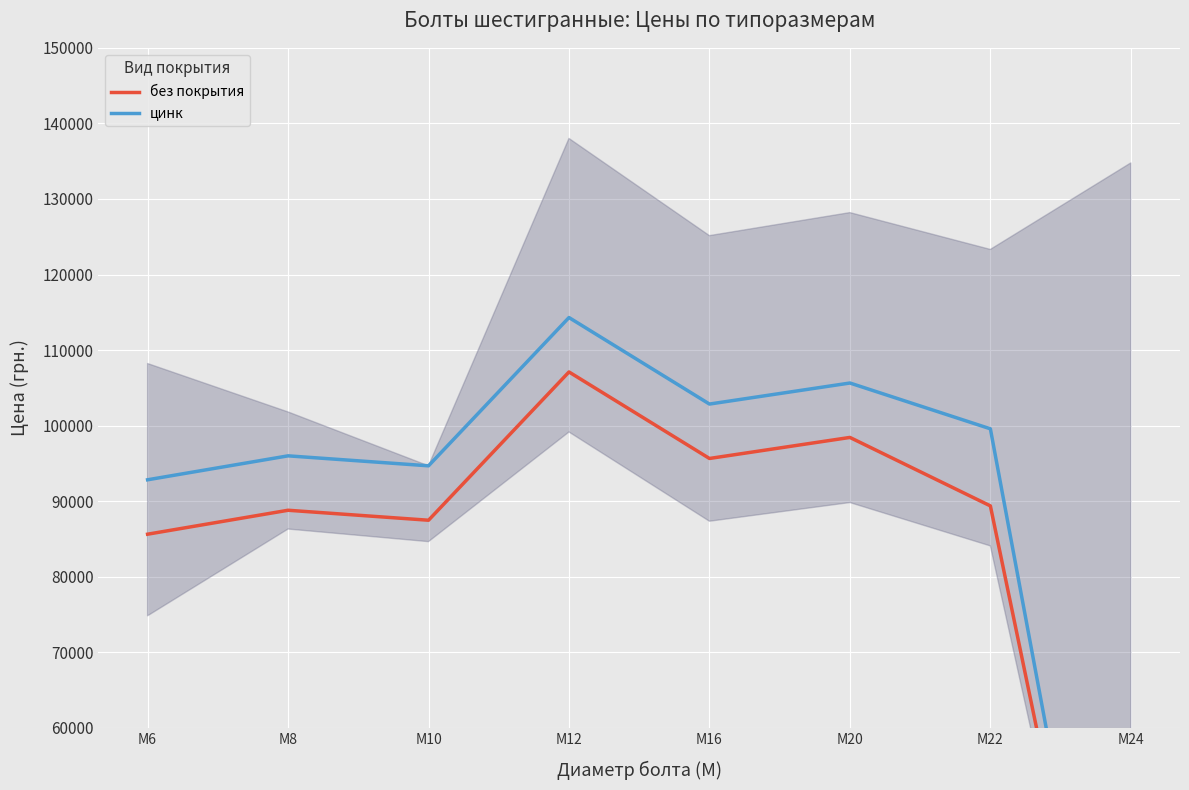

True or false: без покрытия and цинк intersect in this chart.

False